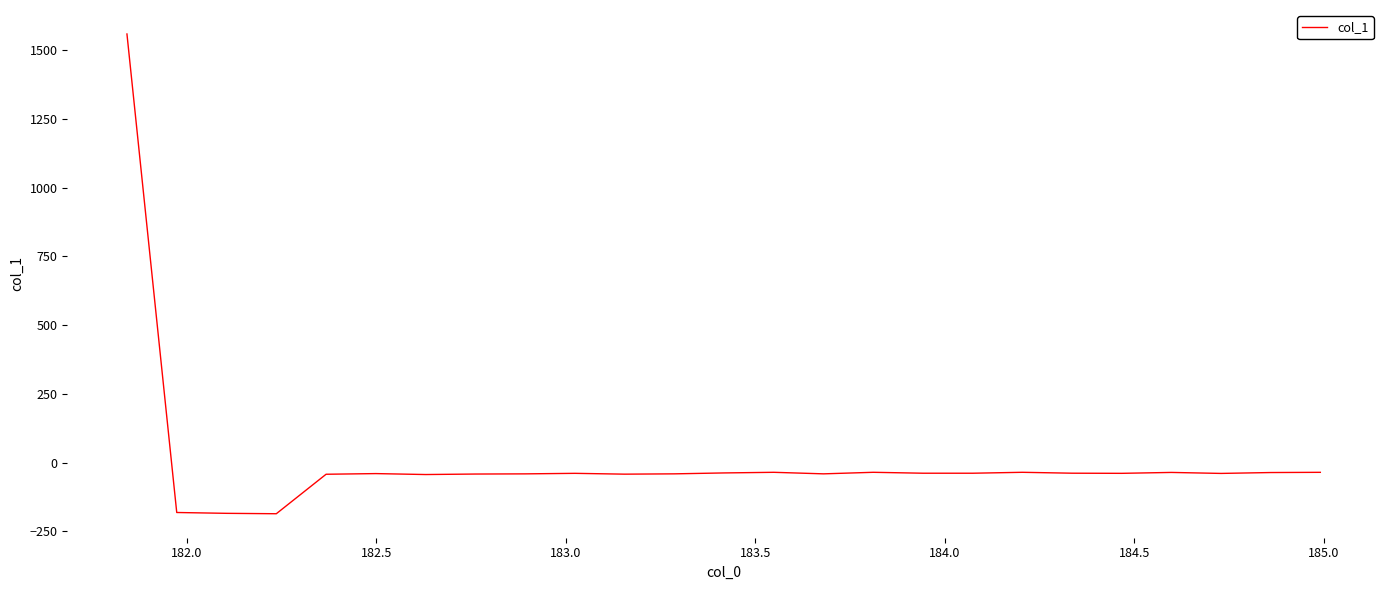

What is the smallest value displayed?

-186.4